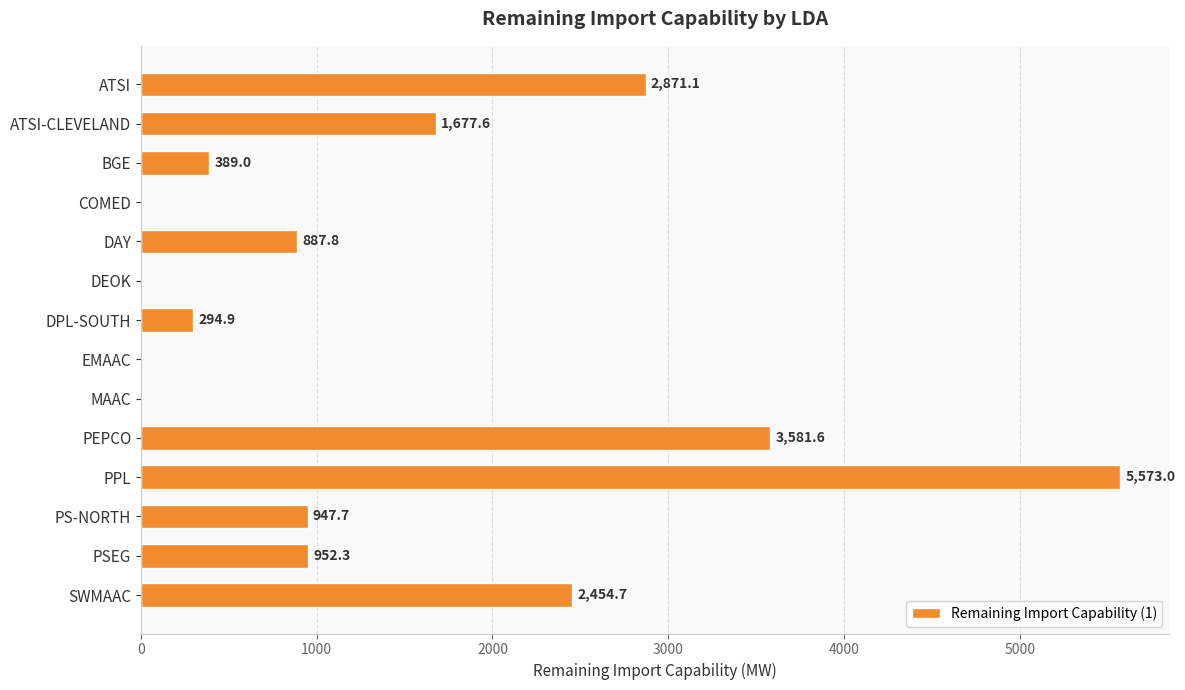

Reading top to bottom, what are all the values shown in this chart?

ATSI=2871.1	ATSI-CLEVELAND=1677.6	BGE=389.0	COMED=0.0	DAY=887.8	DEOK=0.0	DPL-SOUTH=294.9	EMAAC=0.0	MAAC=0.0	PEPCO=3581.6	PPL=5573.0	PS-NORTH=947.7	PSEG=952.3	SWMAAC=2454.7